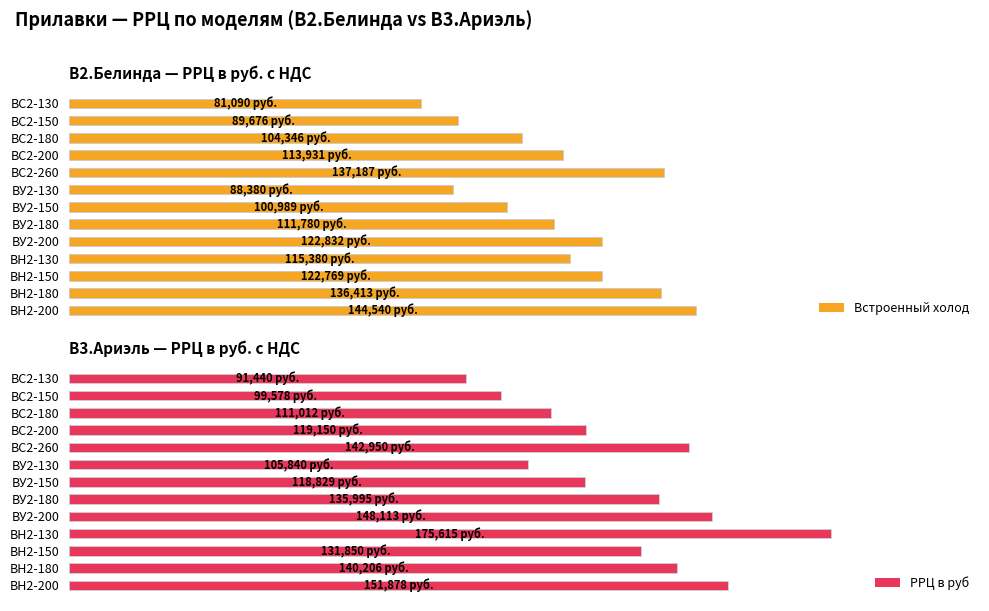

At ВУ2-130, list the series in order from smallest to largest.

Встроенный холод, РРЦ в руб